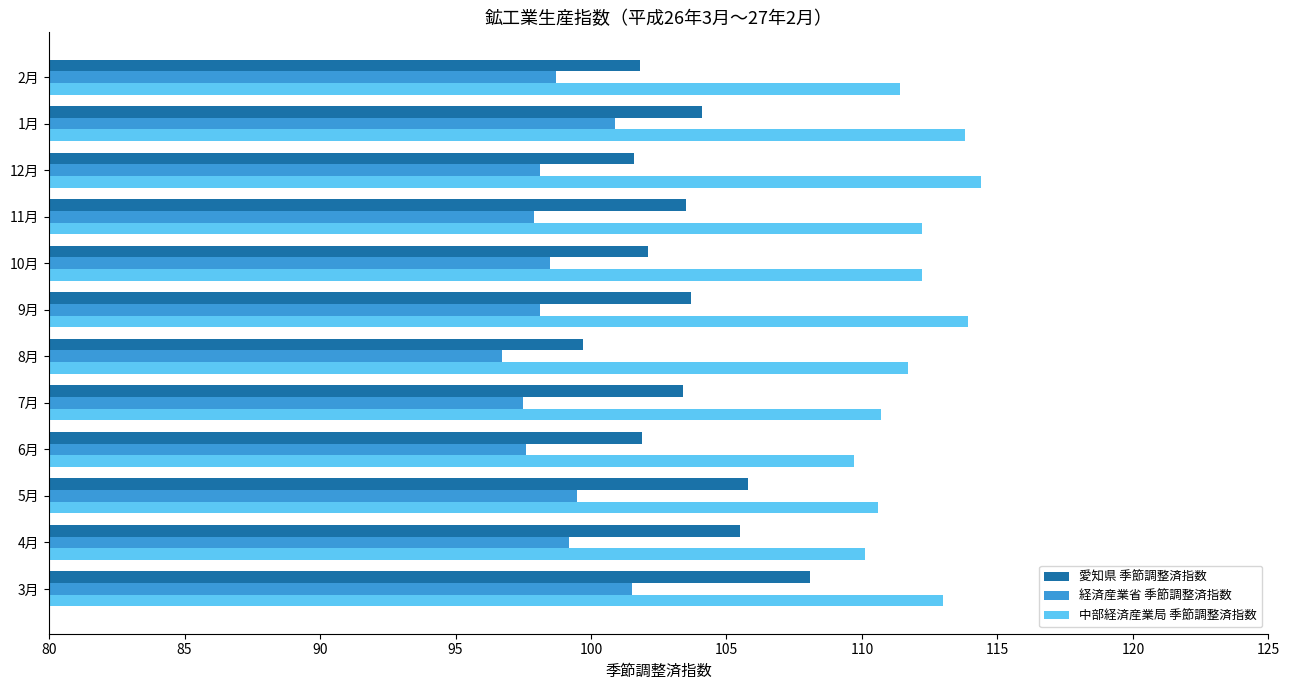

What is the difference between the maximum and minimum values in the 経済産業省 季節調整済指数 series?

4.8